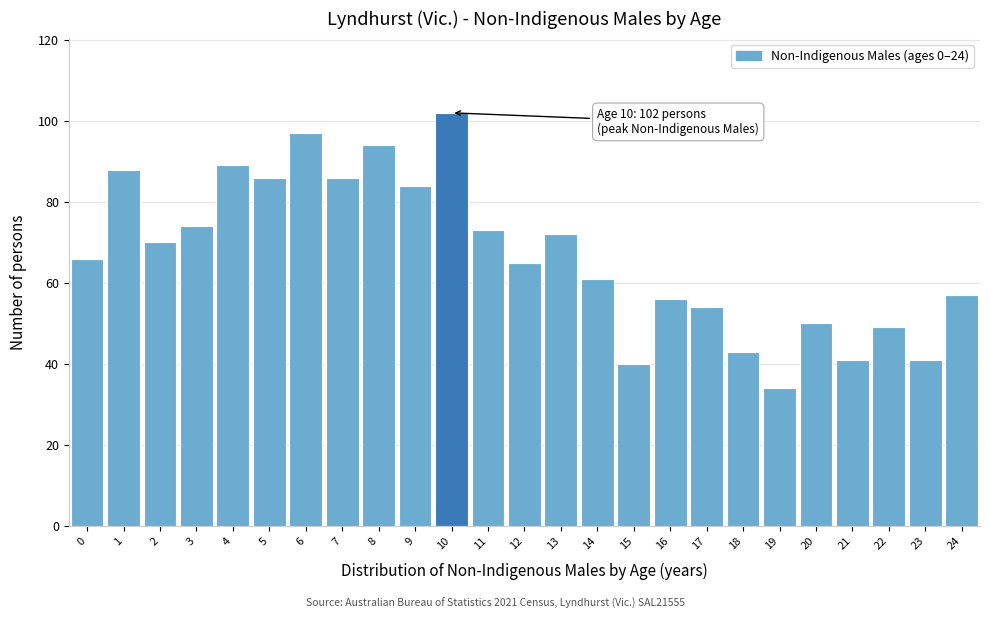

Reading left to right, list all the values displayed in this chart.

0=66	1=88	2=70	3=74	4=89	5=86	6=97	7=86	8=94	9=84	10=102	11=73	12=65	13=72	14=61	15=40	16=56	17=54	18=43	19=34	20=50	21=41	22=49	23=41	24=57